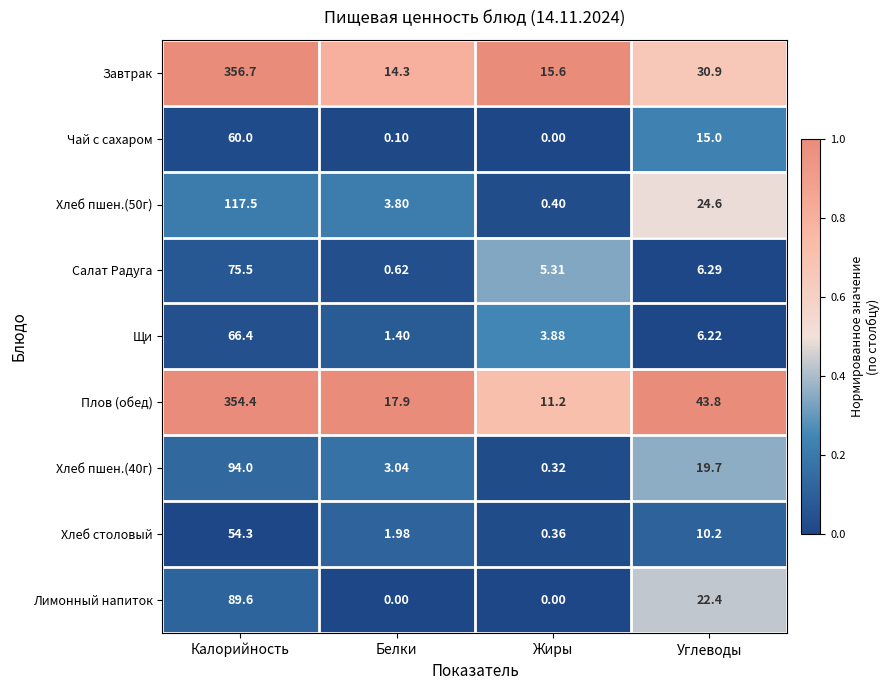

What is the total value across all series at Калорийность?

1268.4